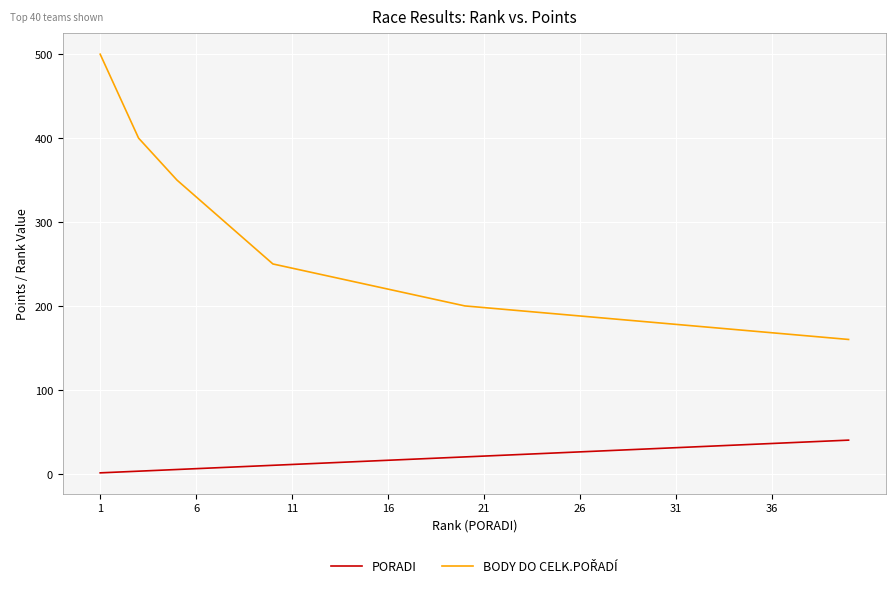

What is the maximum value shown in the chart?

500